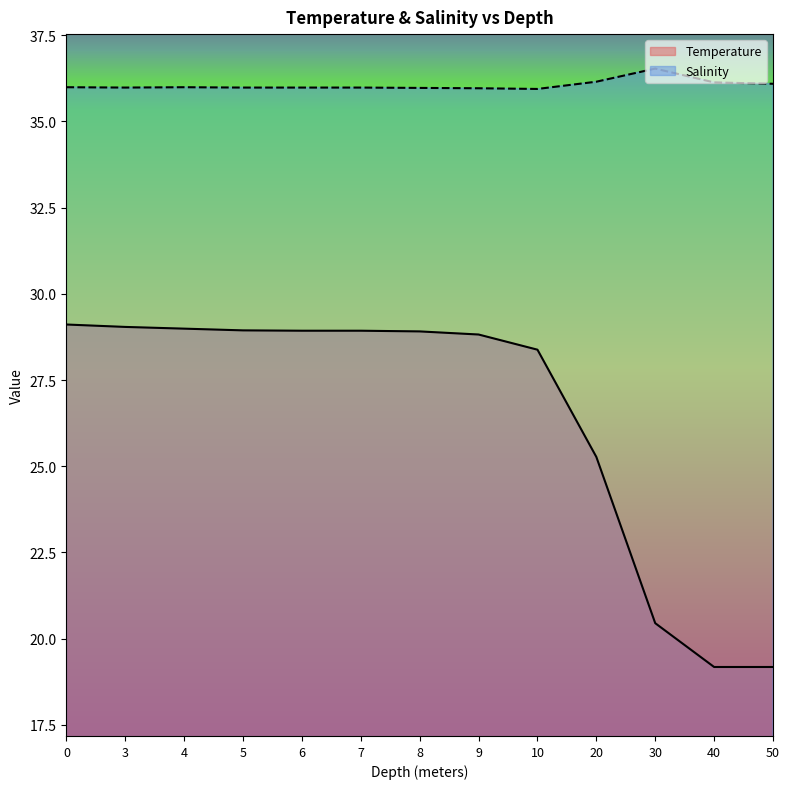

True or false: Temperature and Salinity cross at least once.

False